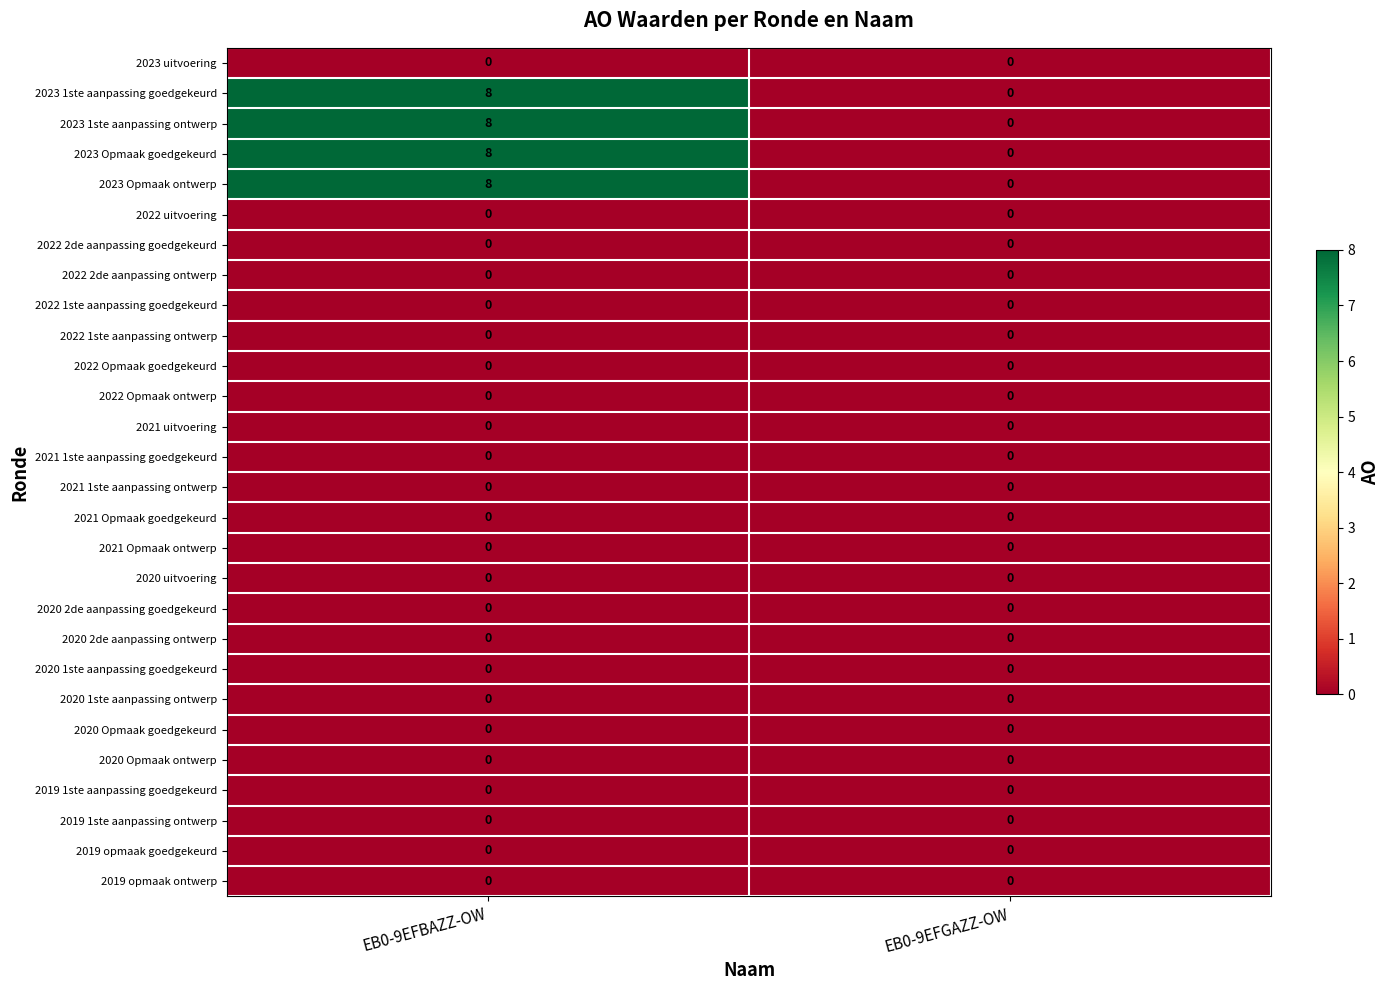

The value of 2023 Opmaak goedgekeurd at EB0-9EFGAZZ-OW is 6. True or false?

False